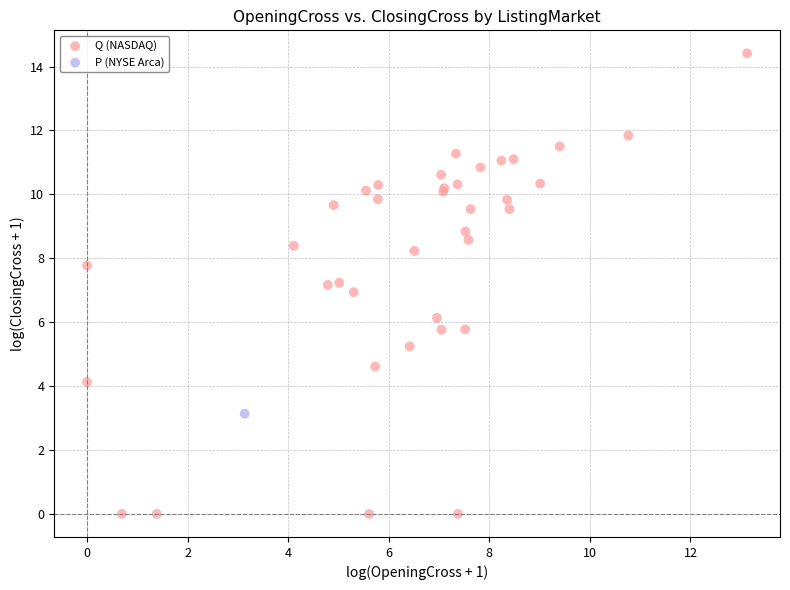

What are all the series names shown in the legend?

Q (NASDAQ), P (NYSE Arca)